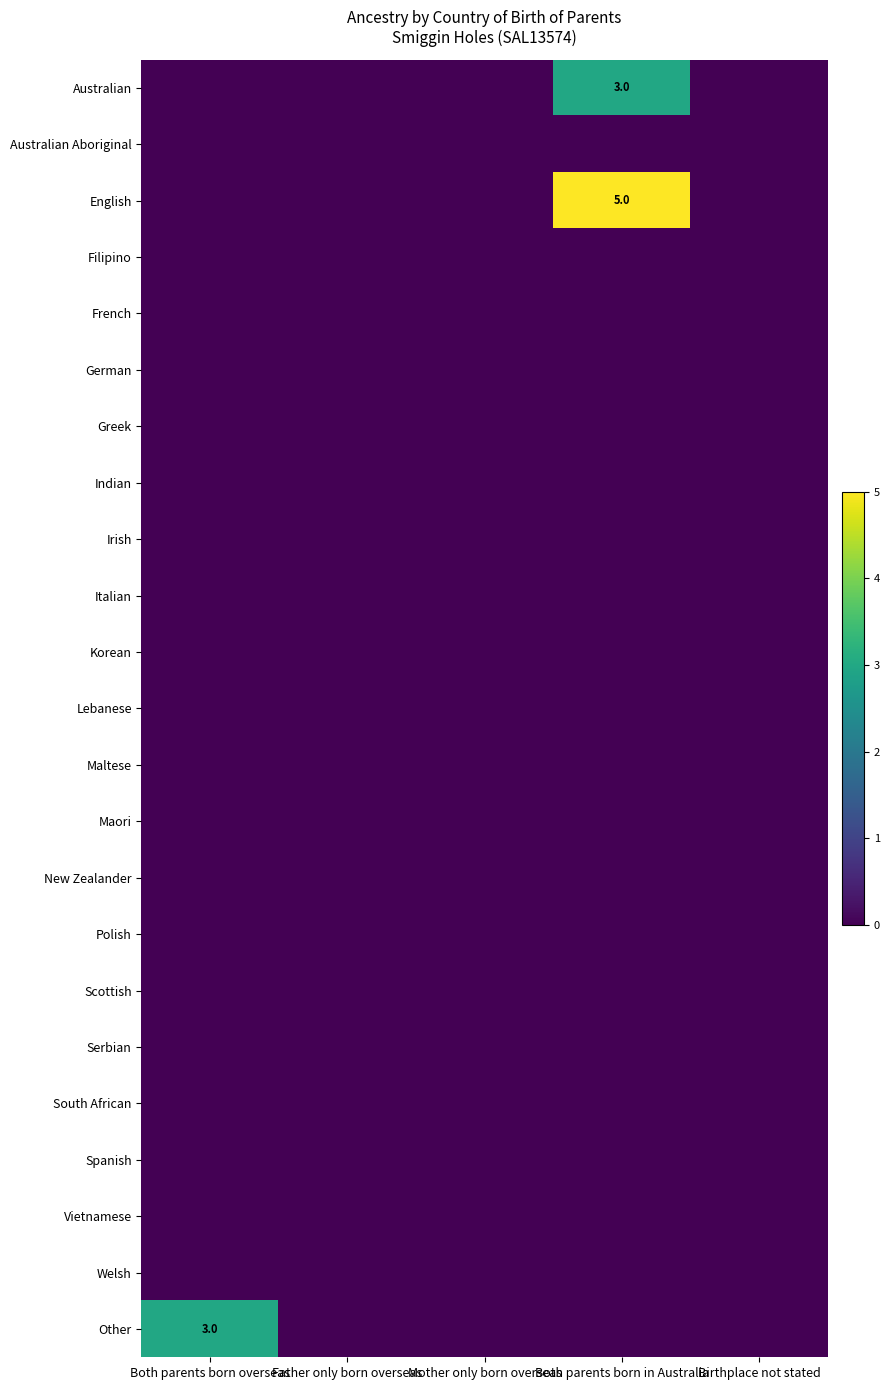

Is the value of Vietnamese at Both parents born in Australia greater than the value of New Zealander at Both parents born overseas?

No